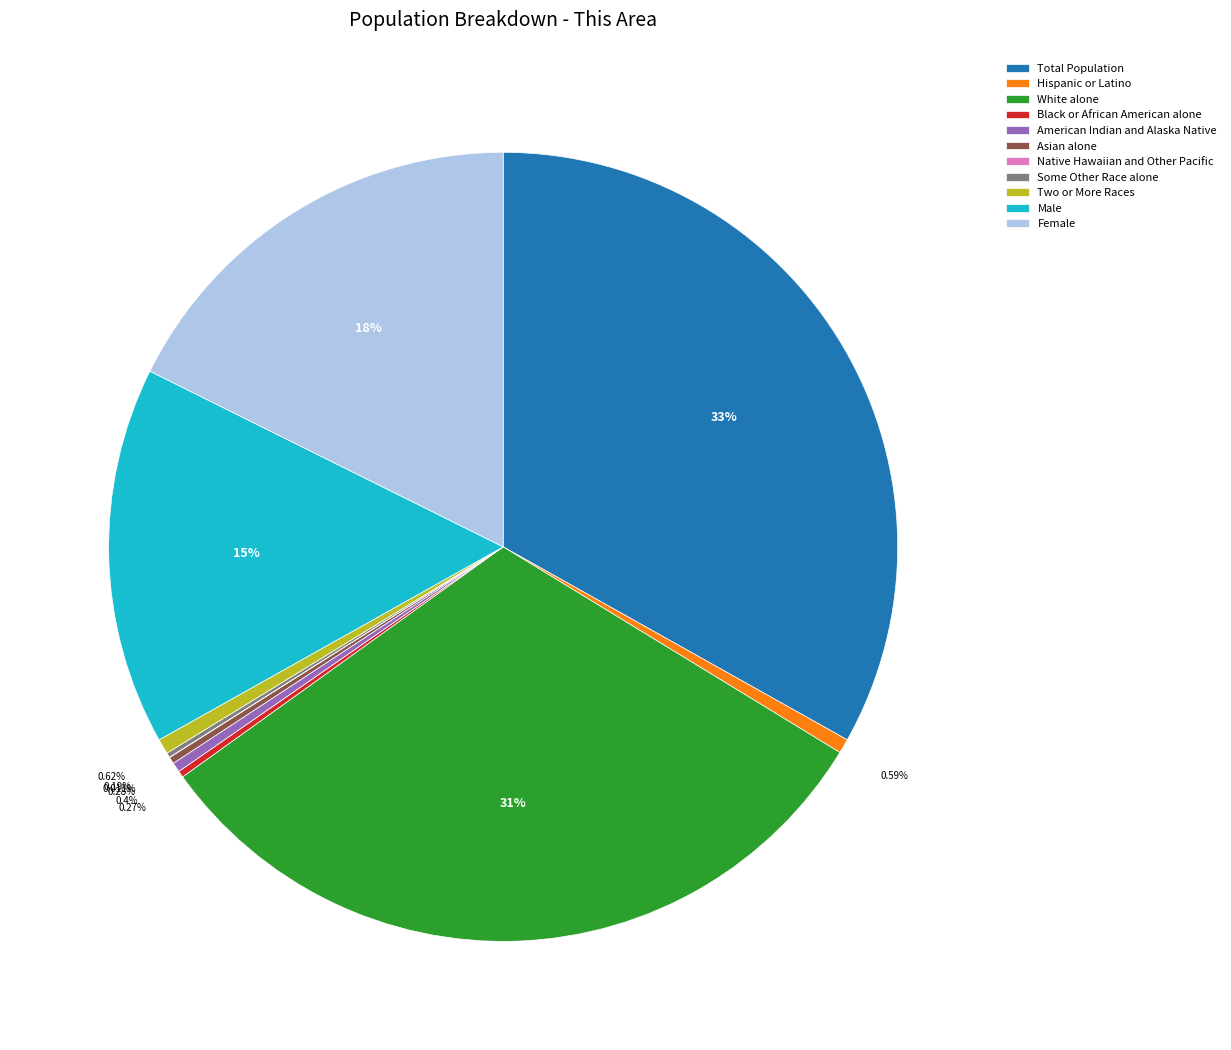

Is it true that Hispanic or Latino is 12% of the pie?

False